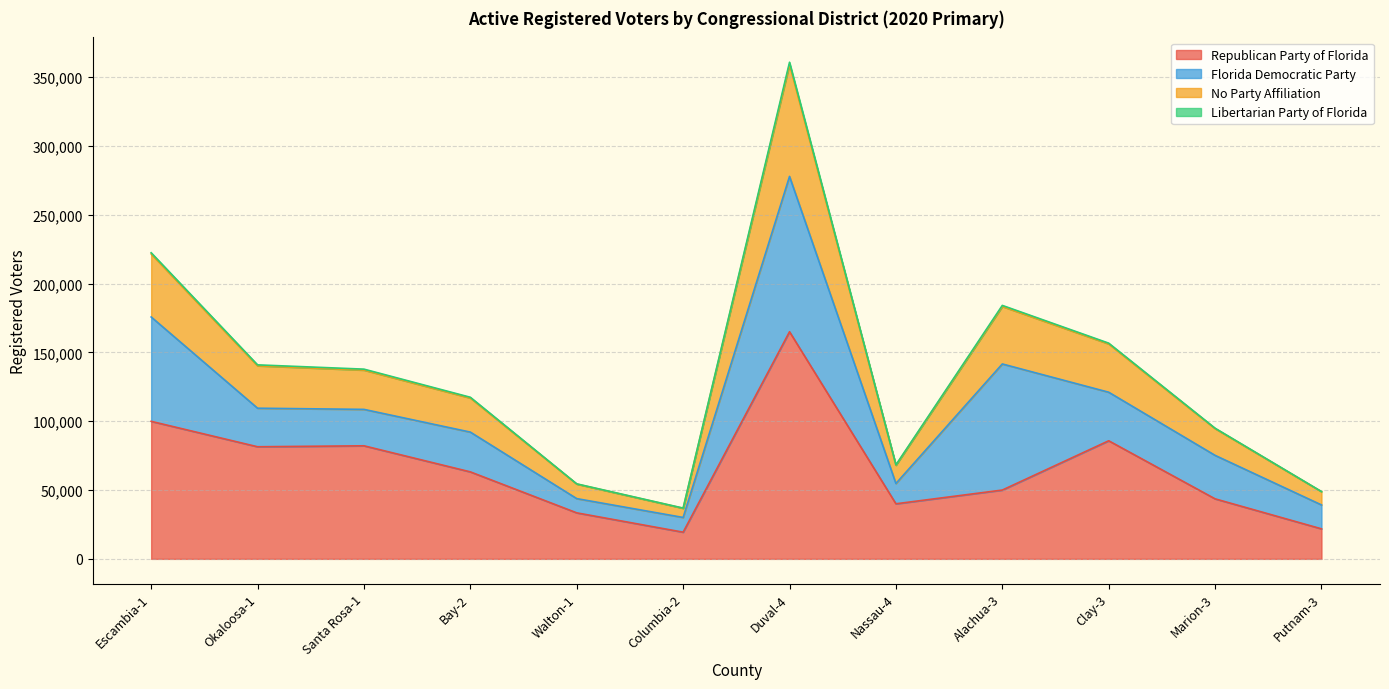

At which category is the sum across all series the highest?

Duval-4